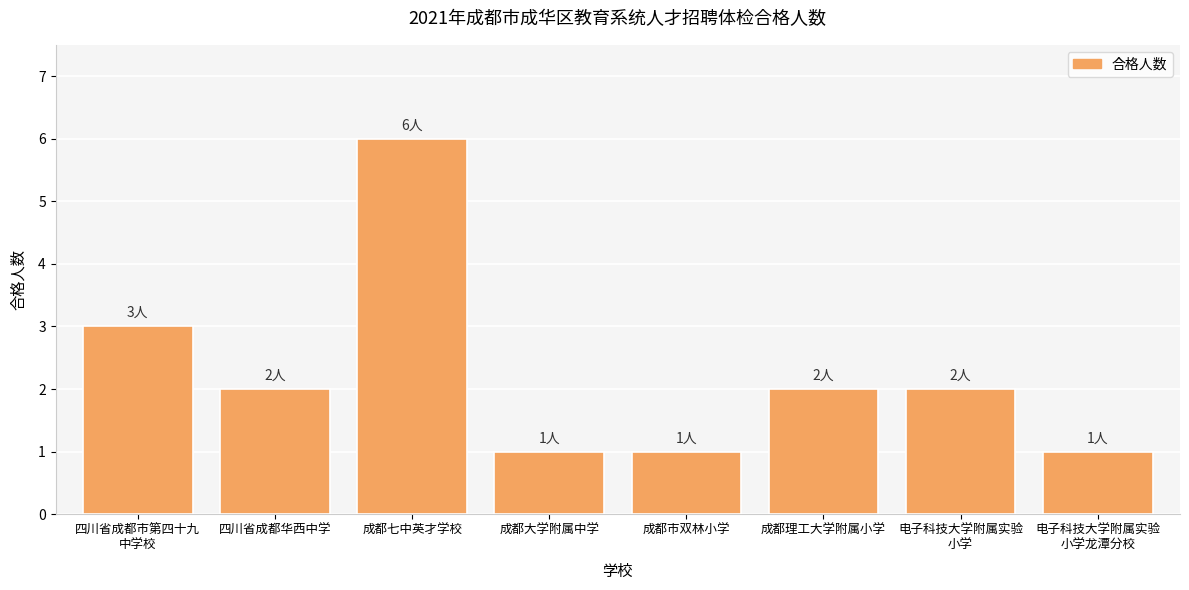

The chart shows a value of 3 at 四川省成都市第四十九
中学校. True or false?

True